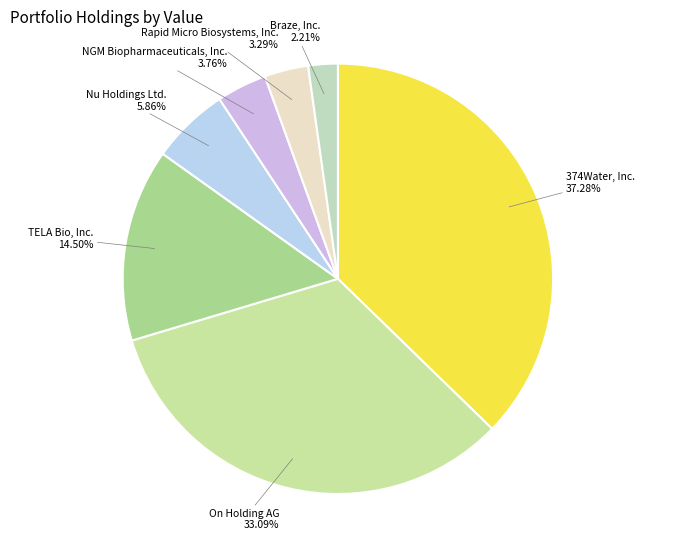

Count the number of slices in the pie.

7